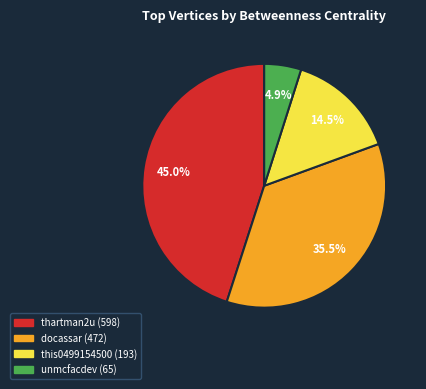

What portion of the pie excludes docassar?

64.5%